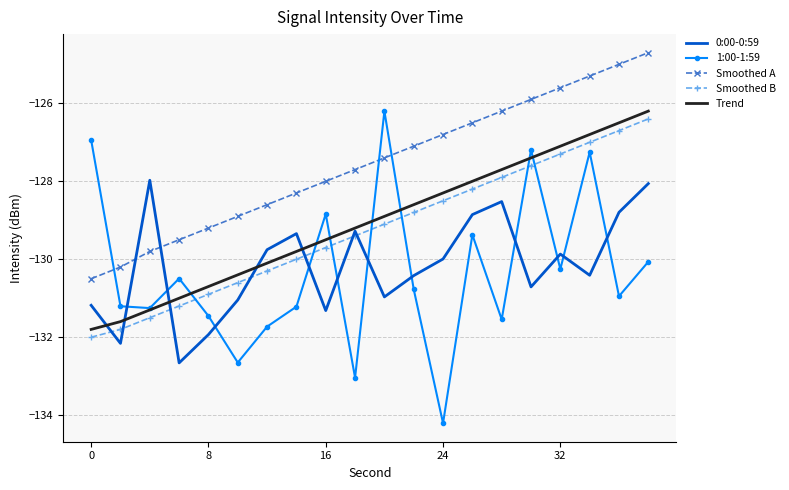

Which series has the widest spread of values?

1:00-1:59